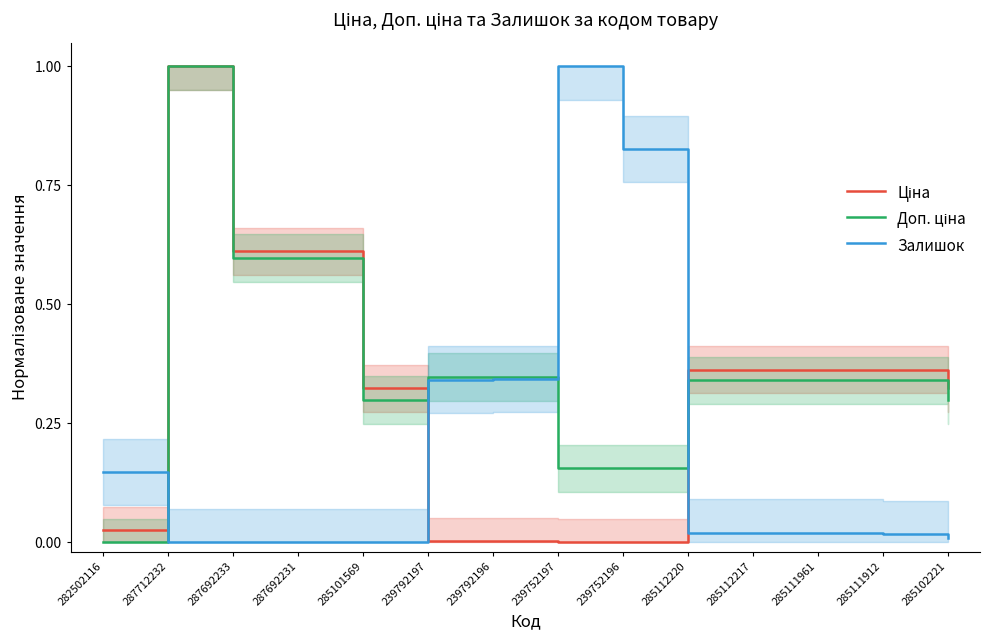

Which series has the largest range (max minus min)?

Ціна